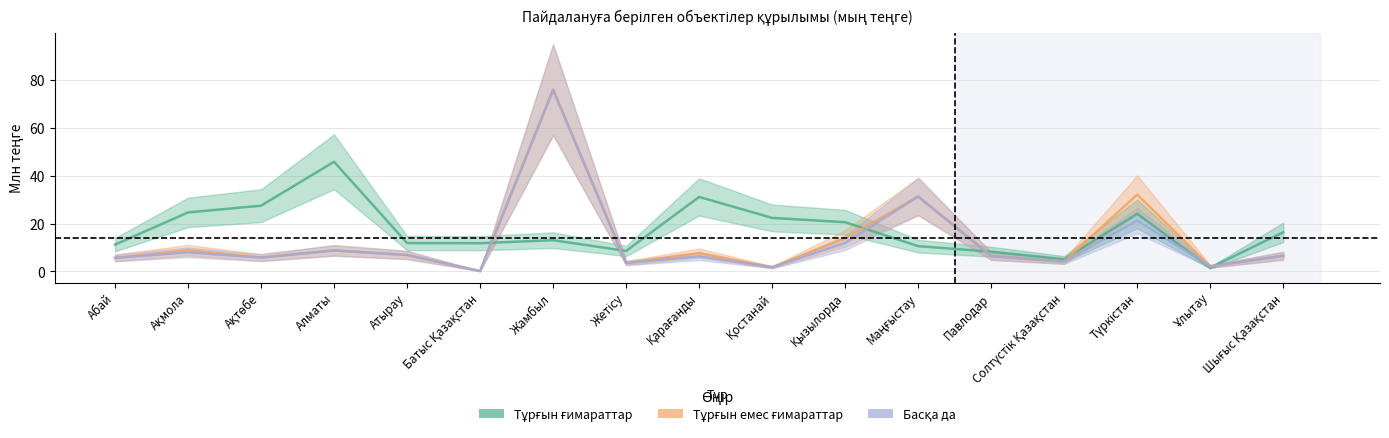

What is the spread (max minus min) of values at Маңғыстау?

20.7